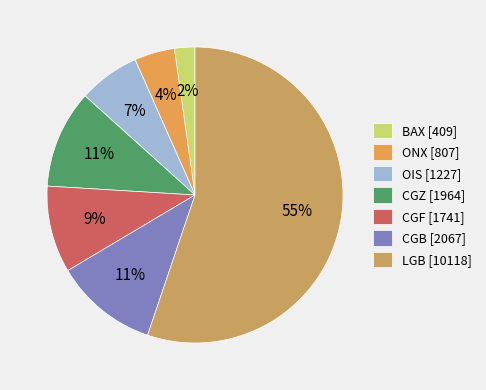

The LGB slice represents 68% of the pie. True or false?

False